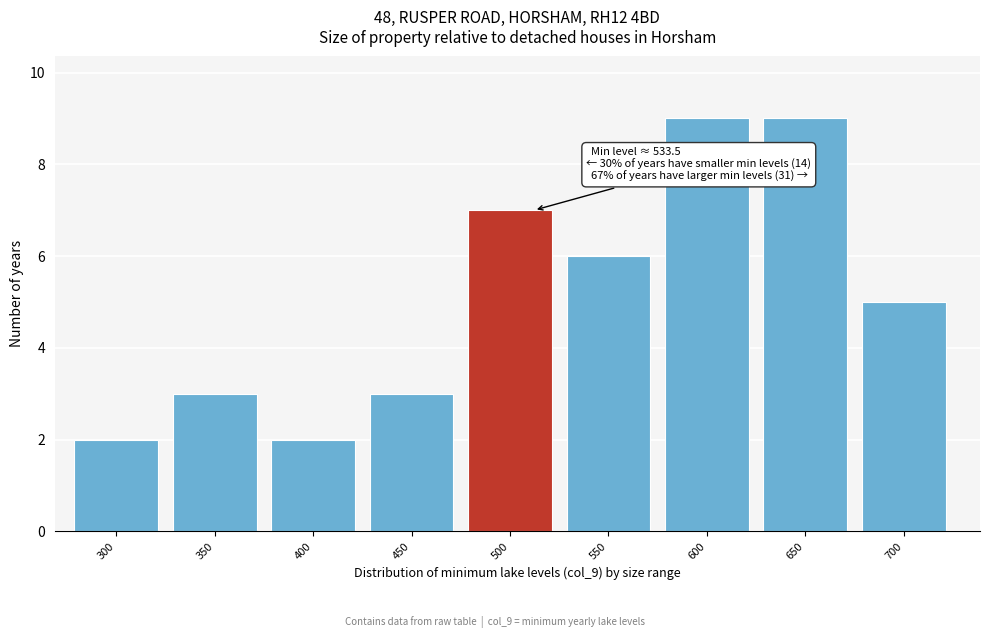

Reading left to right, extract all data points from this chart.

2	3	2	3	7	6	9	9	5